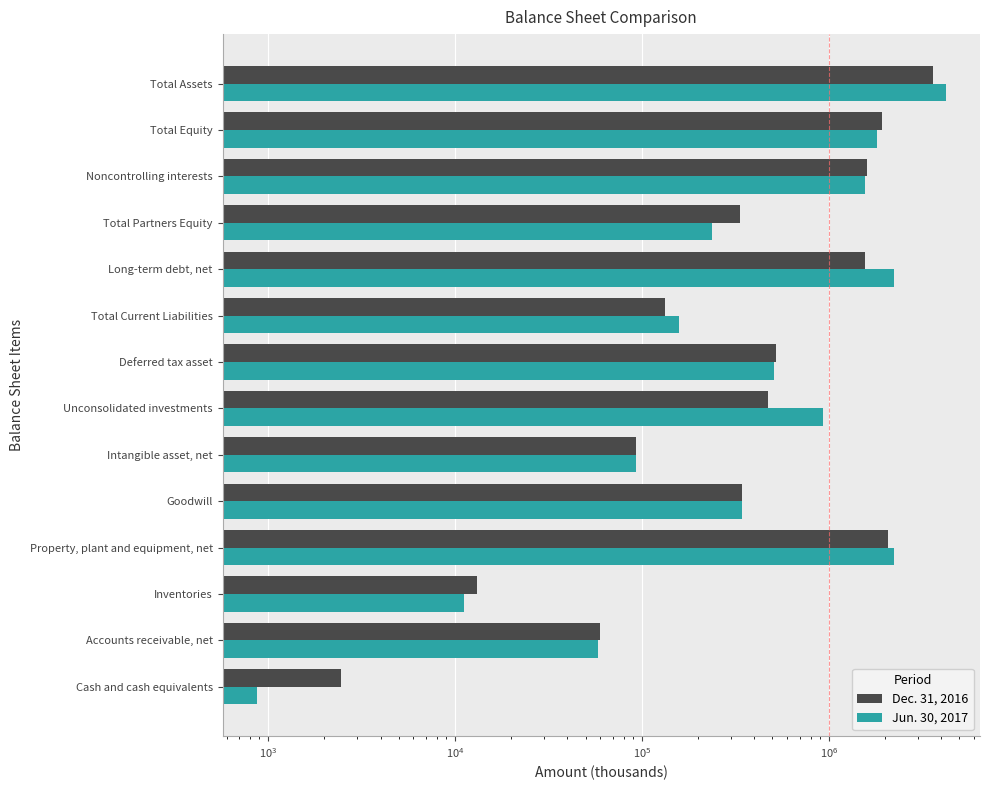

How many values in the Dec. 31, 2016 series exceed 475625?

6